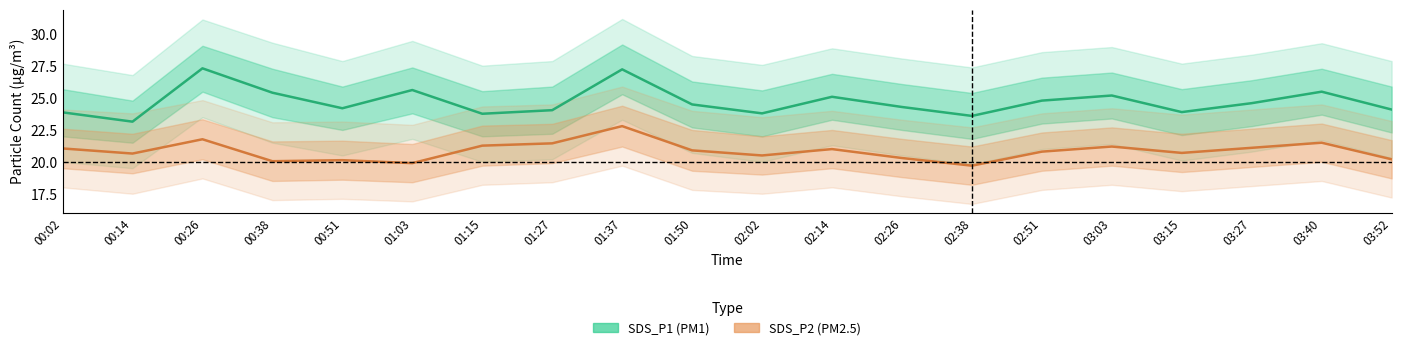

Rank the series by their maximum value, from highest to lowest.

SDS_P1, SDS_P2